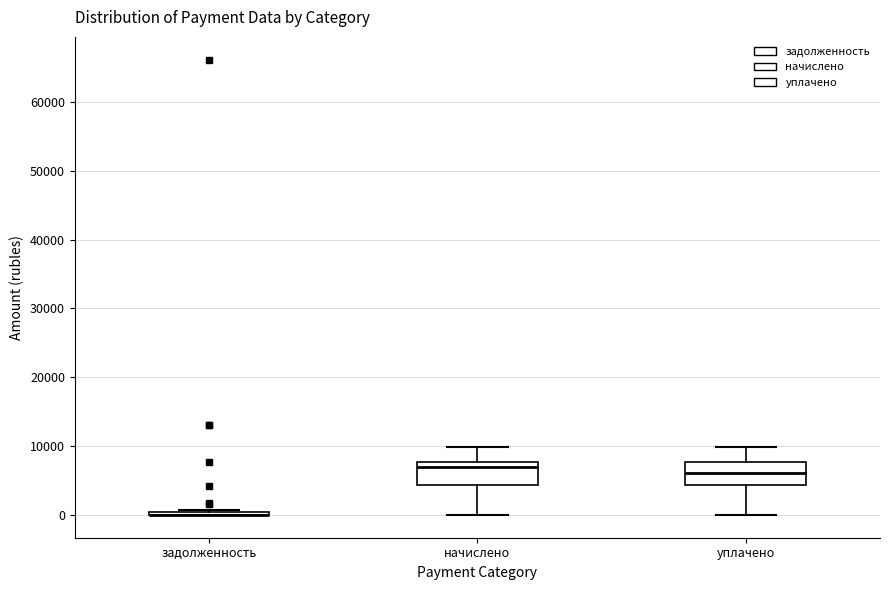

Reading left to right, read every box against the y-axis: the position of its median line, the range the box covers, and the ends of its whiskers. The values are not printed on the chart, so give them approximately, as read against the axis.

задолженность: box collapsed to a line at 0, whiskers 0 to 1000
начислено: median 7000, box 4000 to 8000, whiskers 0 to 10000
уплачено: median 6000, box 4000 to 8000, whiskers 0 to 10000